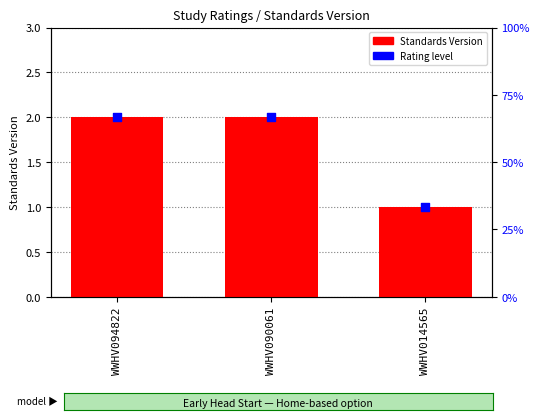

Which series has the largest total across all categories?

Standards Version